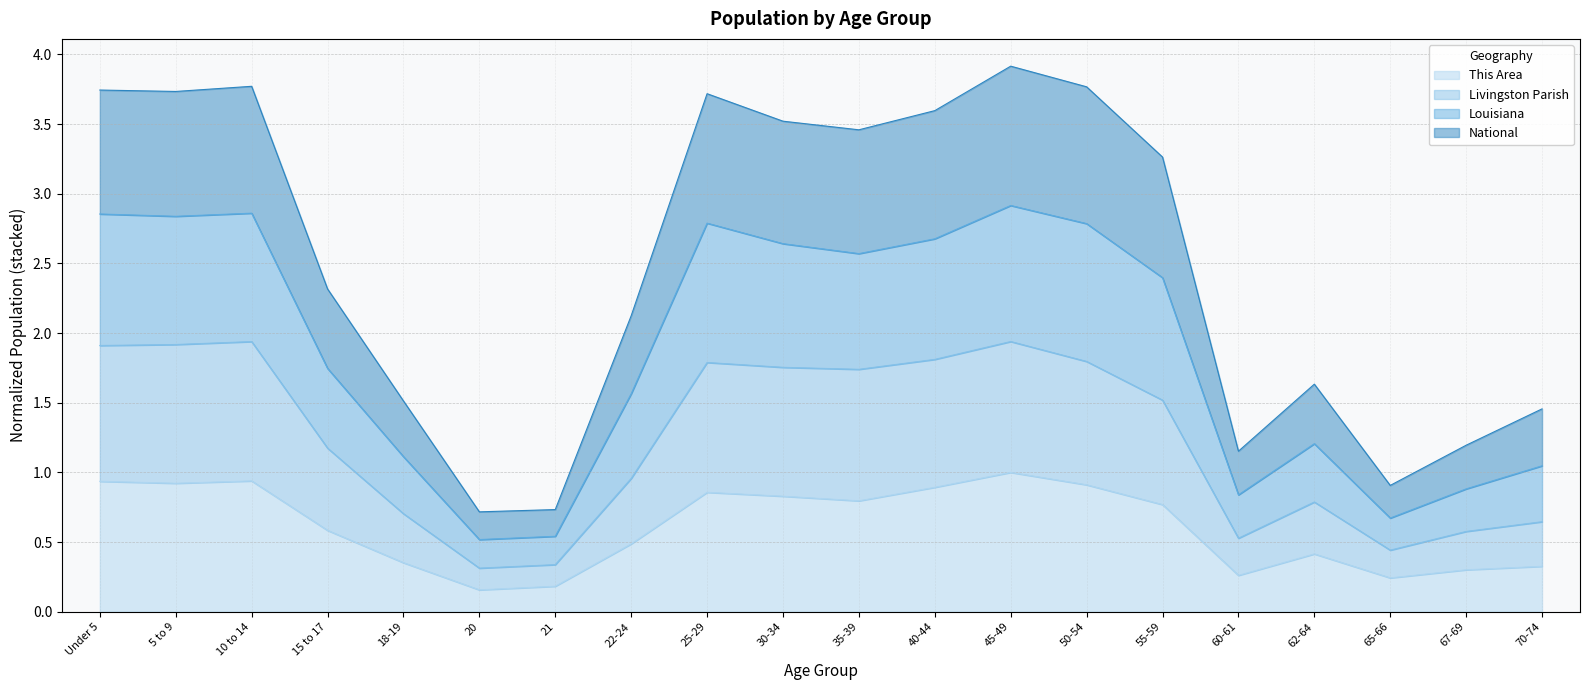

At which label is This Area closest to 0?

20